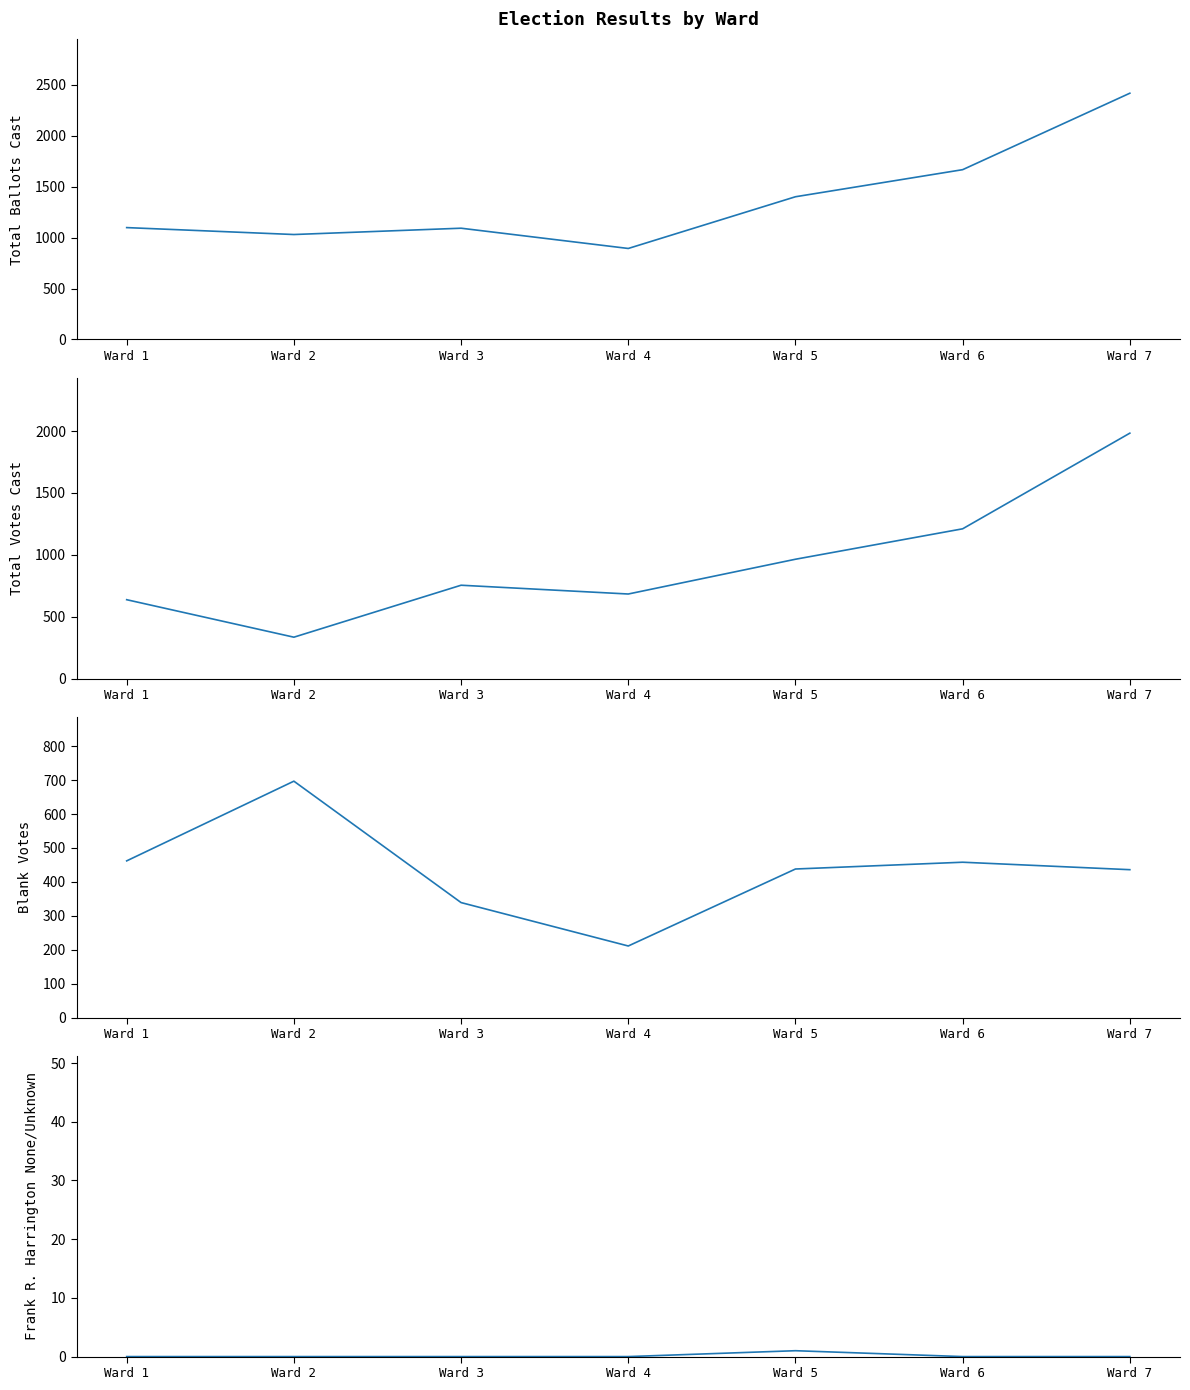

Rank the series at Ward 6 from lowest to highest value.

Frank R. Harrington None/Unknown, Blank Votes, Total Votes Cast, Total Ballots Cast